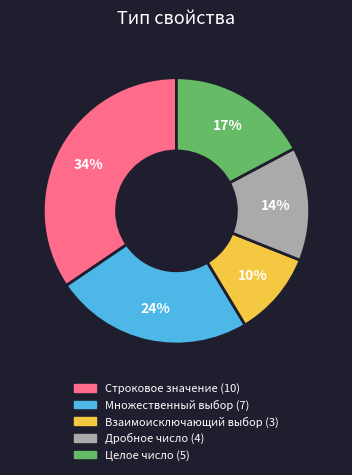

To the nearest percent, what is the difference between the largest and smallest slice percentages?

24%